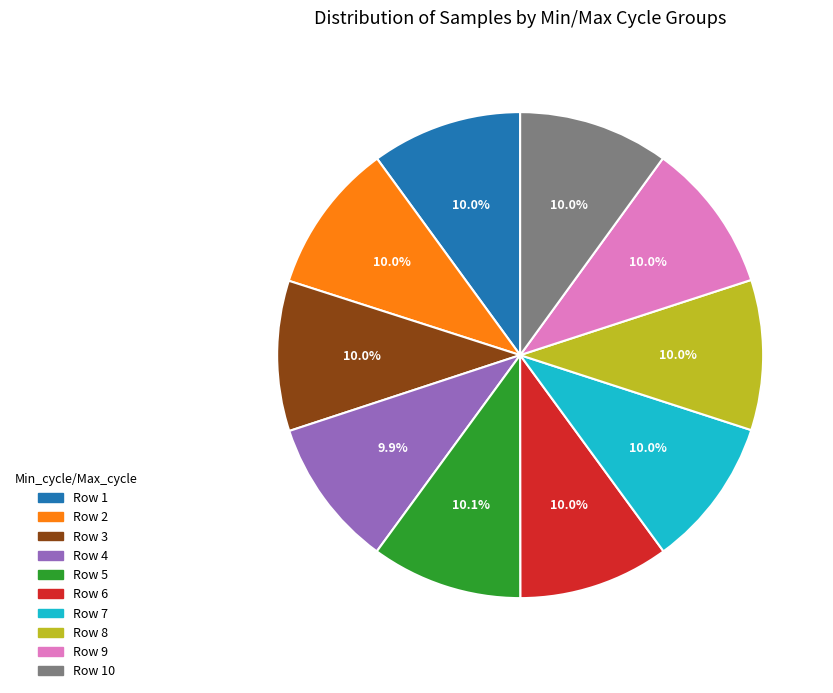

How many slices are in this pie chart?

10